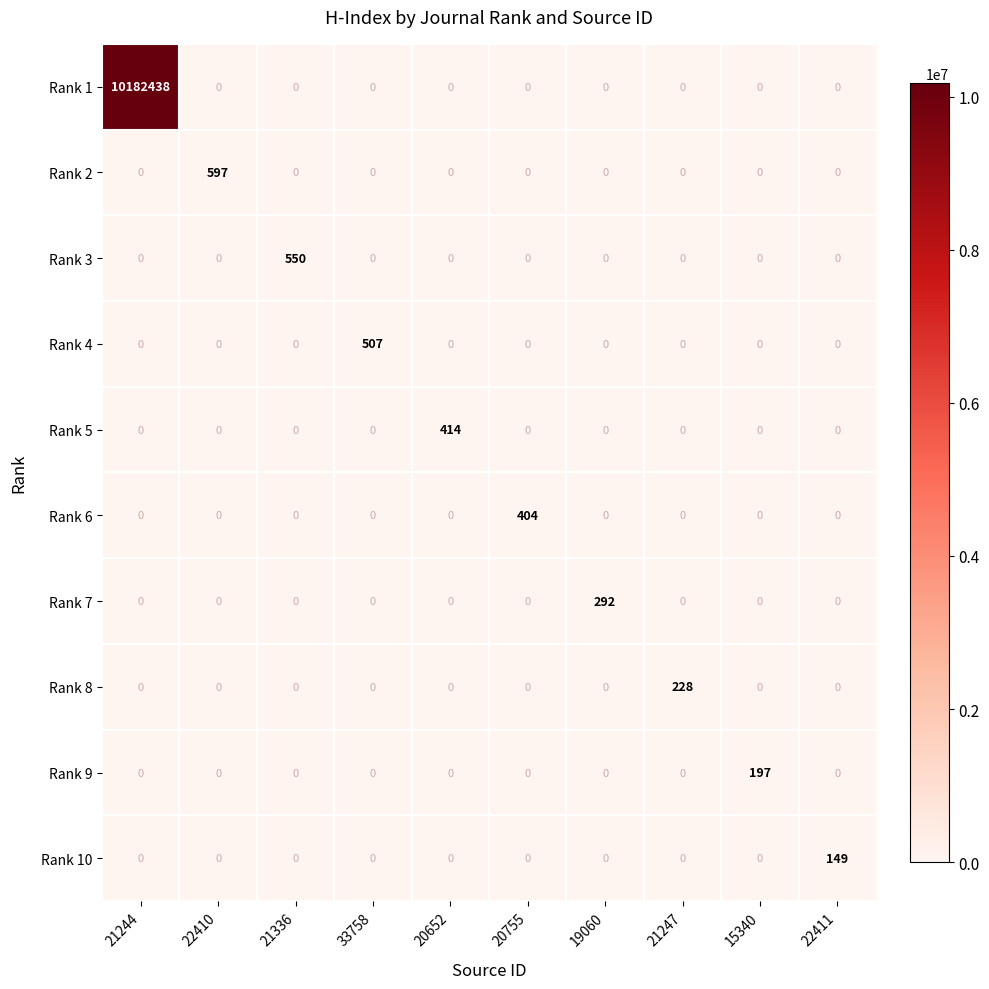

Which label corresponds to the largest value in the chart?

21244